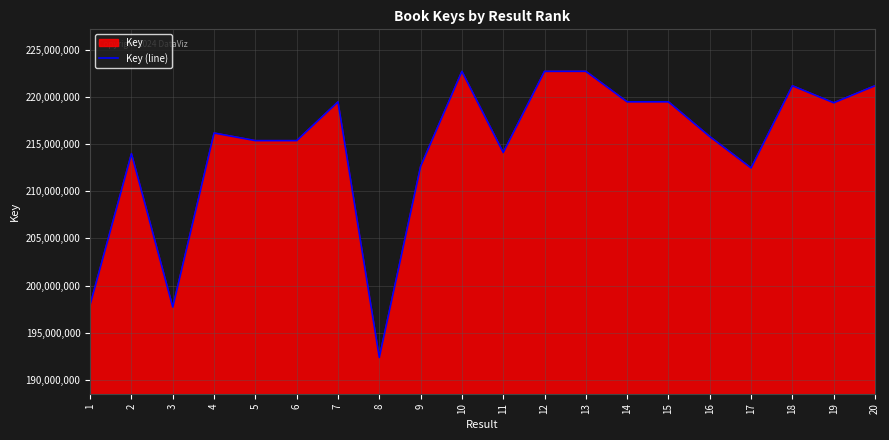

How many series are shown in this chart?

1